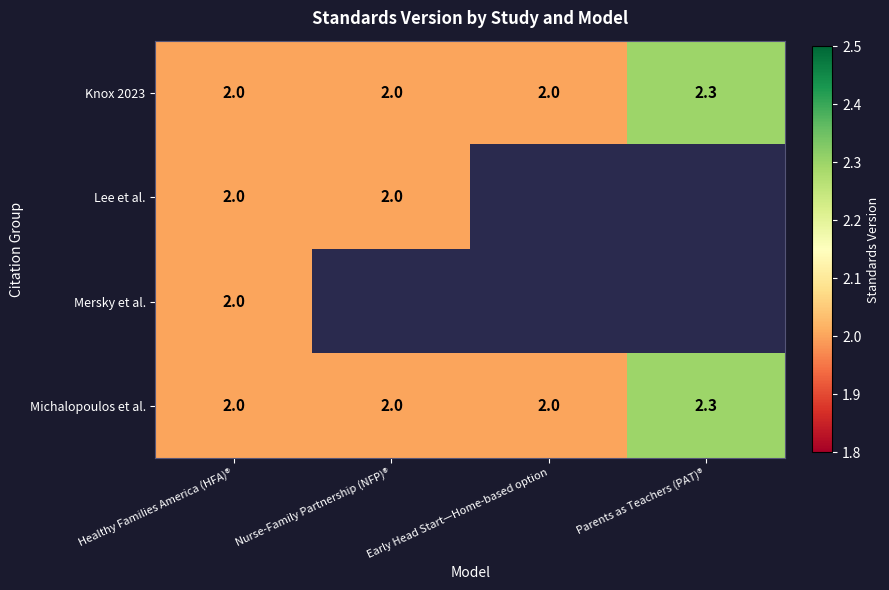

What is the sum of all Michalopoulos et al. values?

8.3